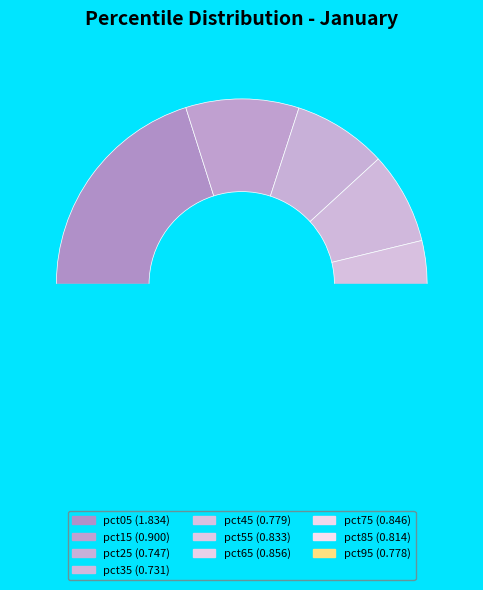

To the nearest percent, what is the combined percentage of pct75 and pct55?

18%